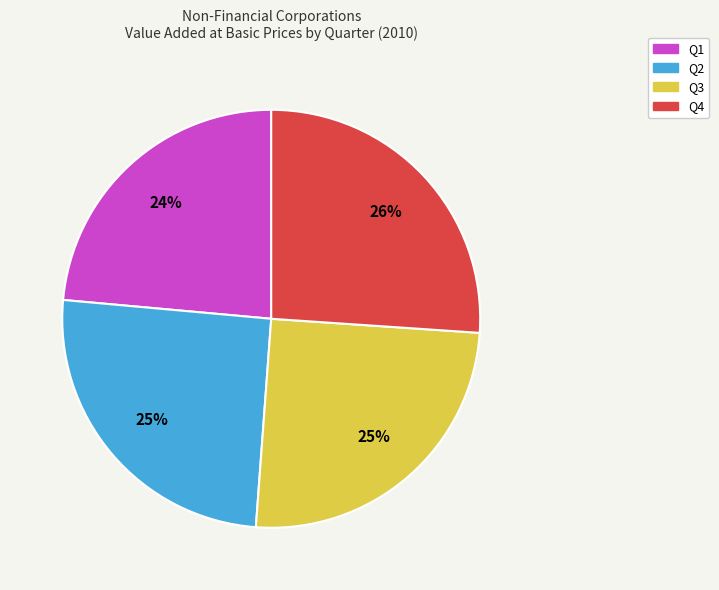

Which slice is the largest?

Q4